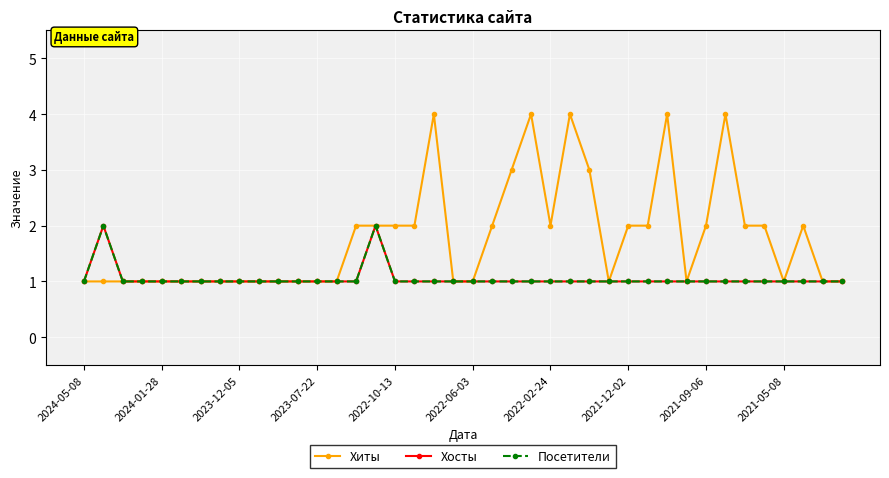

True or false: Посетители and Хосты cross at least once.

False